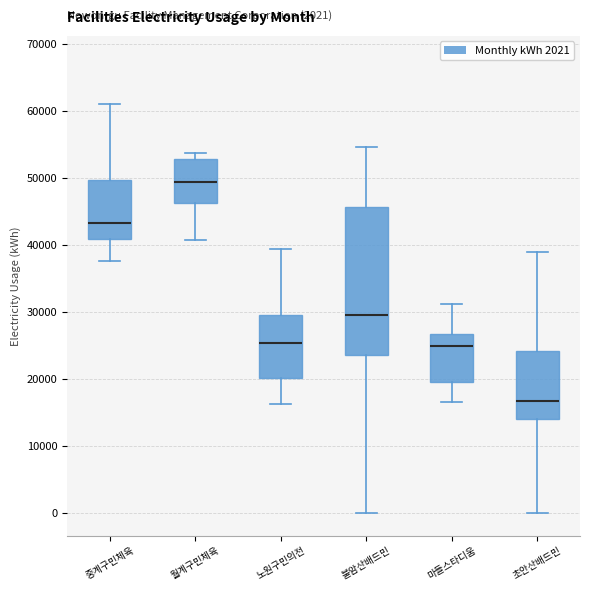

Comparing the boxes themselves (not the whiskers), which one is the tallest?

불암산배드민